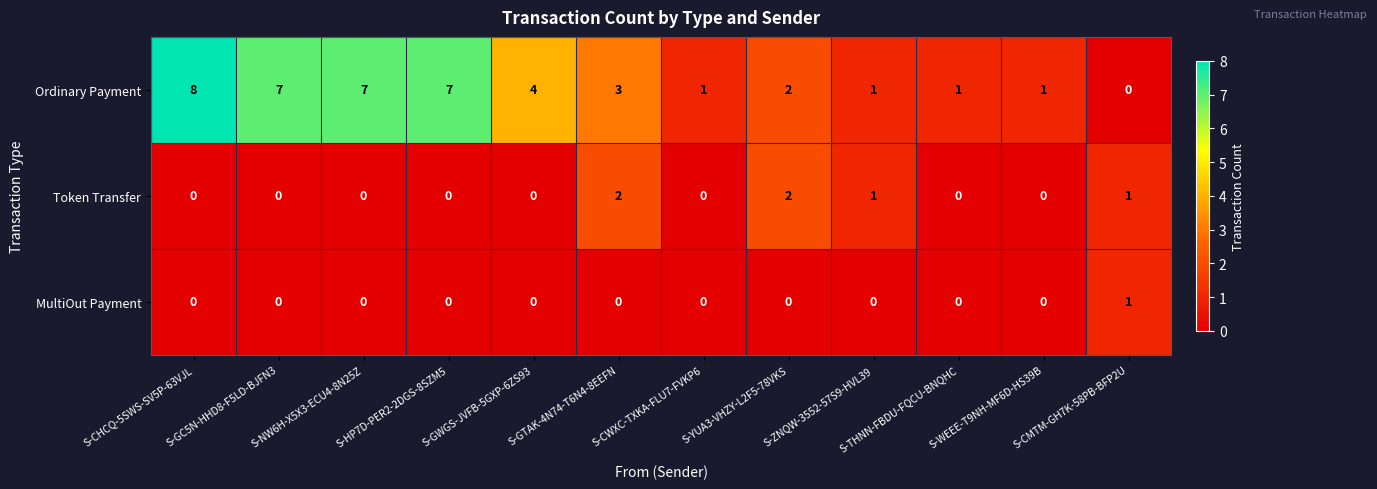

How many categories are shown in the chart?

12